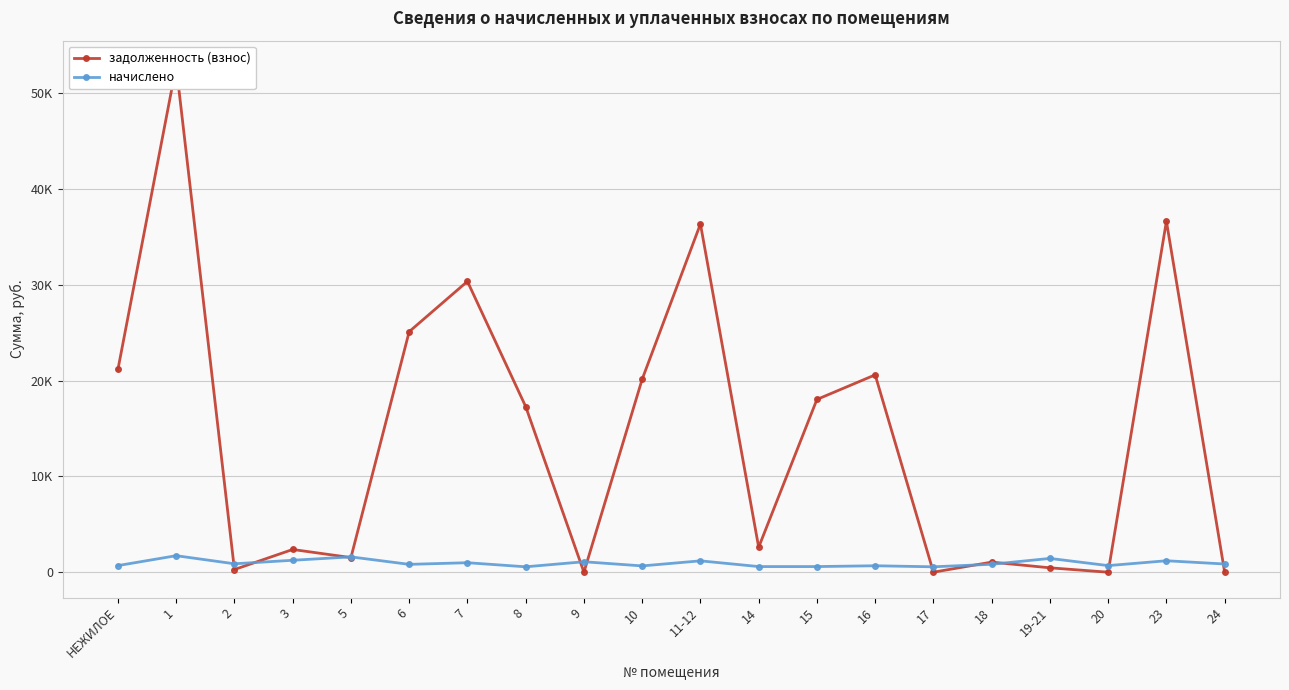

Where do задолженность (взнос) and начислено first cross each other?

1 and 2